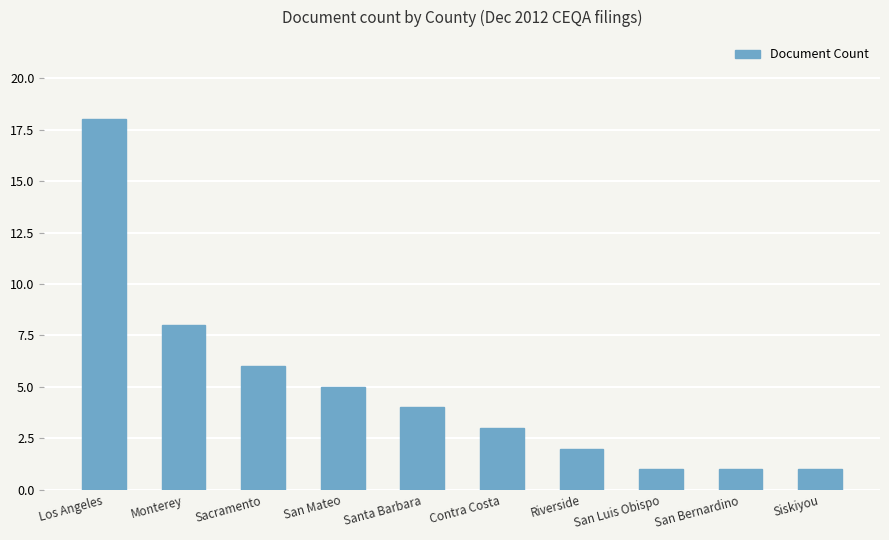

What is the minimum value shown in the chart?

1